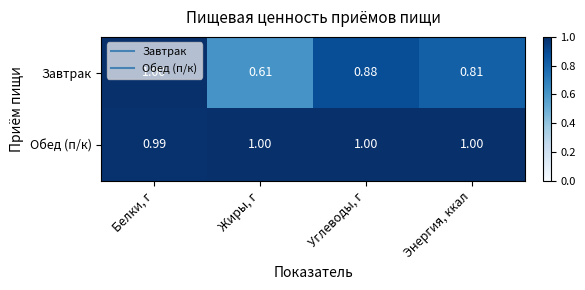

Between Углеводы, г and Энергия, ккал, which series saw the biggest shift?

Завтрак